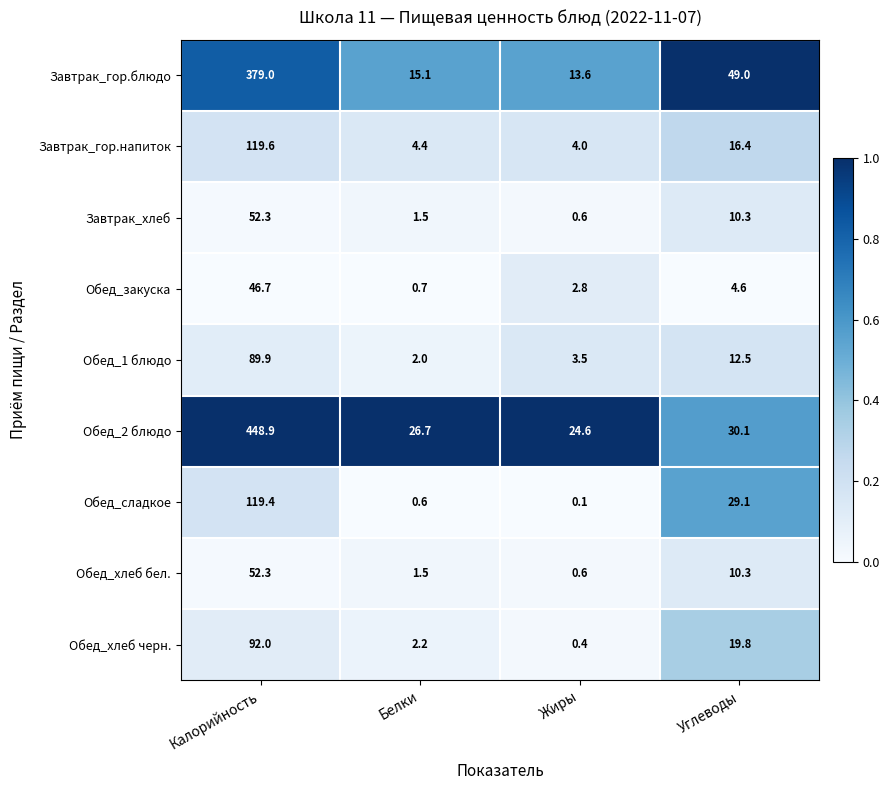

What is the difference between the highest and lowest values at Белки?

26.1